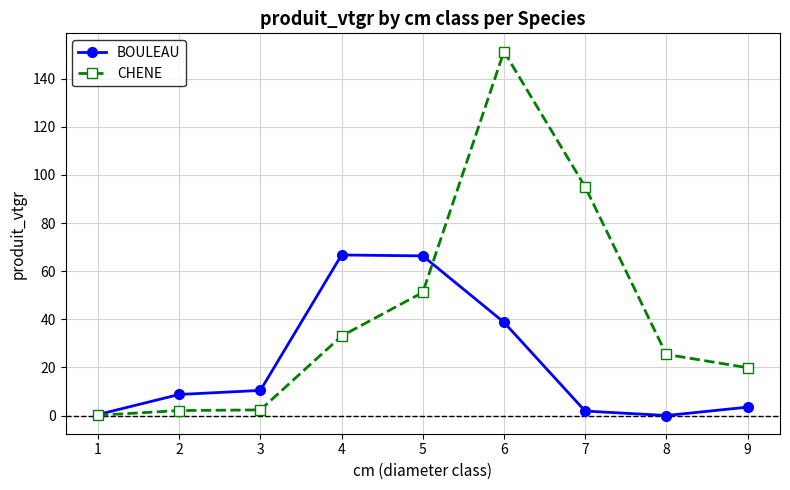

Which series has the widest spread of values?

CHENE